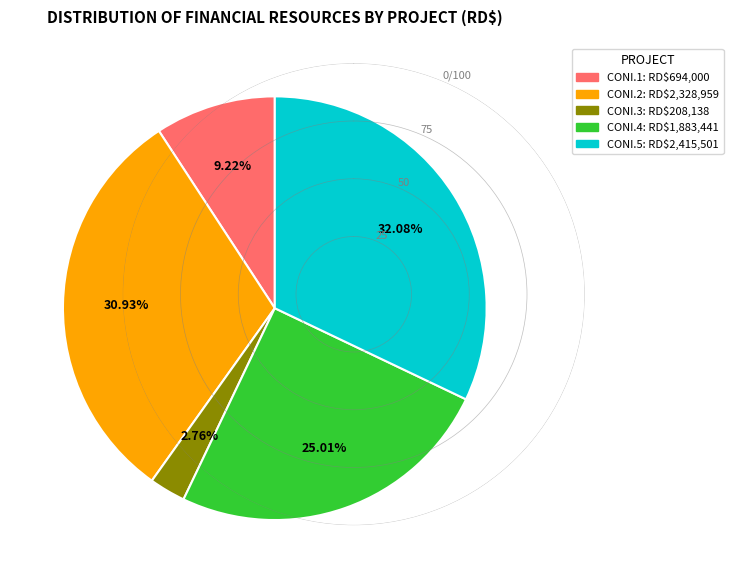

Which category has the smallest portion of the pie?

CONI.3